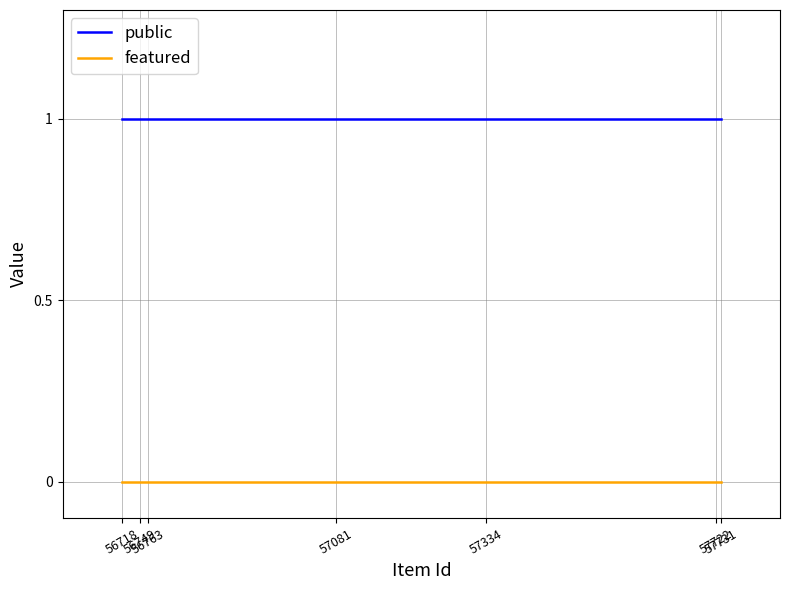

What is the total value across all series at 57731?

1